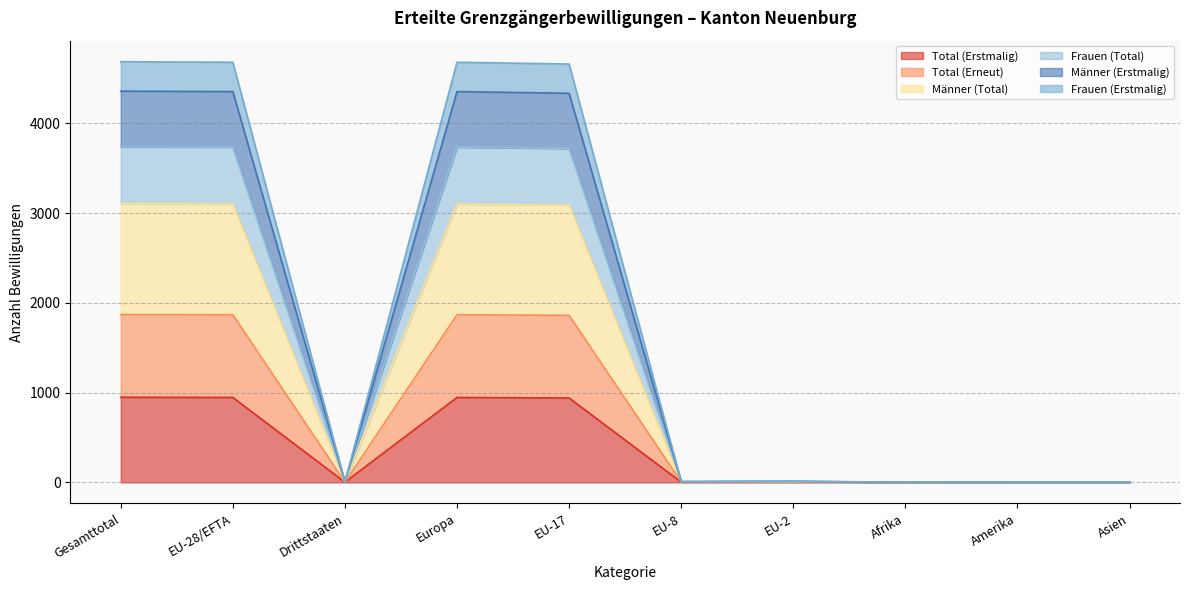

What is the label of the 4th point from the left?

Europa